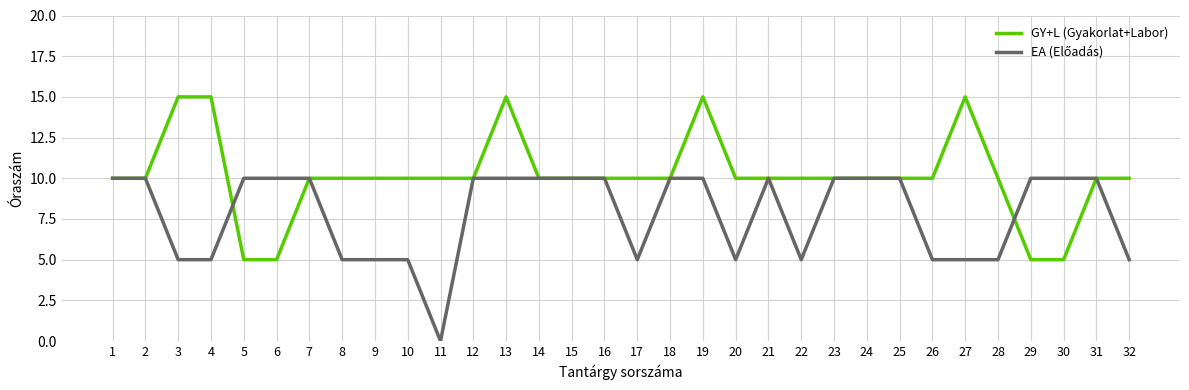

The GY+L (Gyakorlat+Labor) series shows 24 at 27. True or false?

False